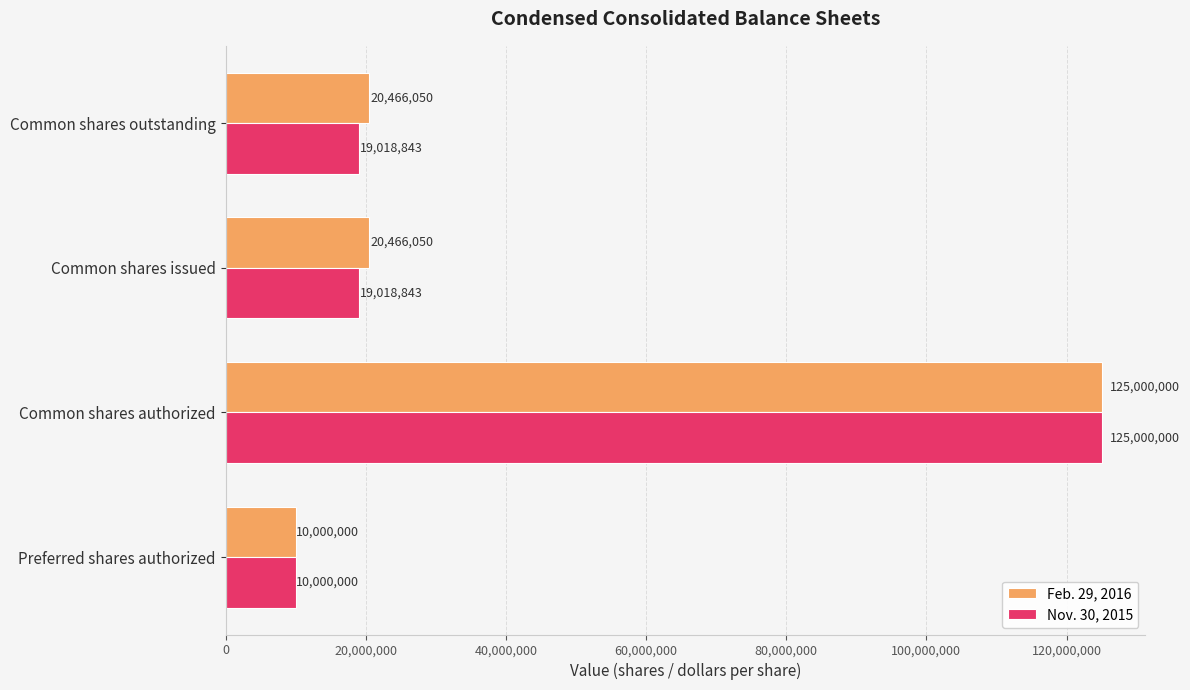

At which label does Feb. 29, 2016 reach its peak?

Common shares authorized